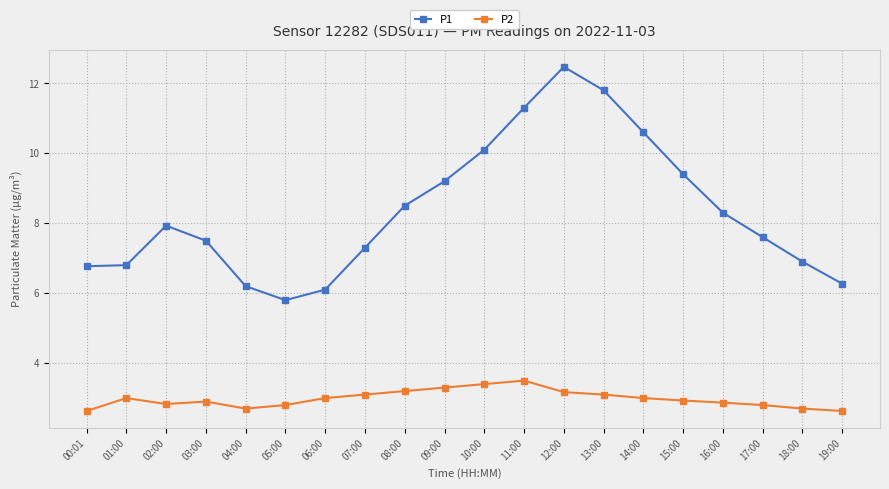

What is the label of the 13th point from the right?

07:00